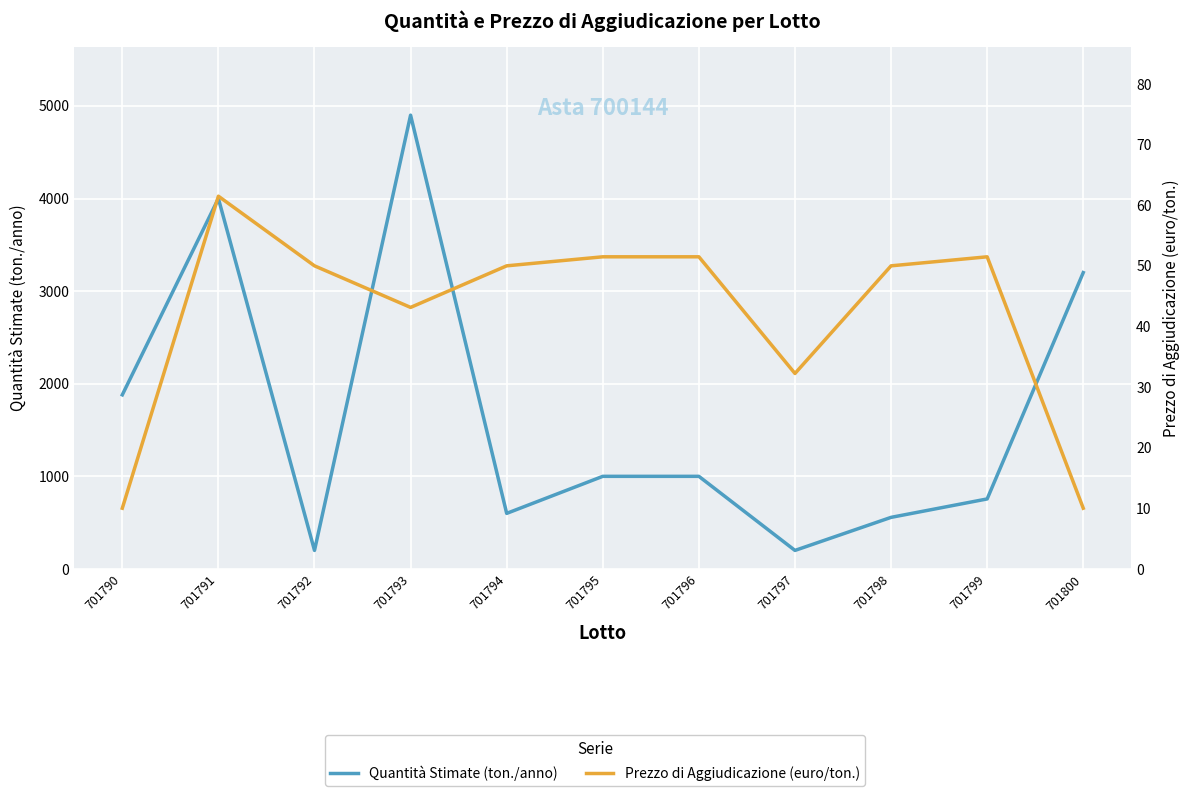

Reading left to right, extract all data points from this chart.

Quantità Stimate (ton./anno): 701790=1880.0	701791=4000.0	701792=200.0	701793=4900.0	701794=600.0	701795=1000.0	701796=1000.0	701797=200.0	701798=557.0	701799=756.0	701800=3200.0
Prezzo di Aggiudicazione (euro/ton.): 701790=10.0	701791=61.5	701792=50.0	701793=43.1	701794=50.0	701795=51.5	701796=51.5	701797=32.2	701798=50.0	701799=51.5	701800=10.0